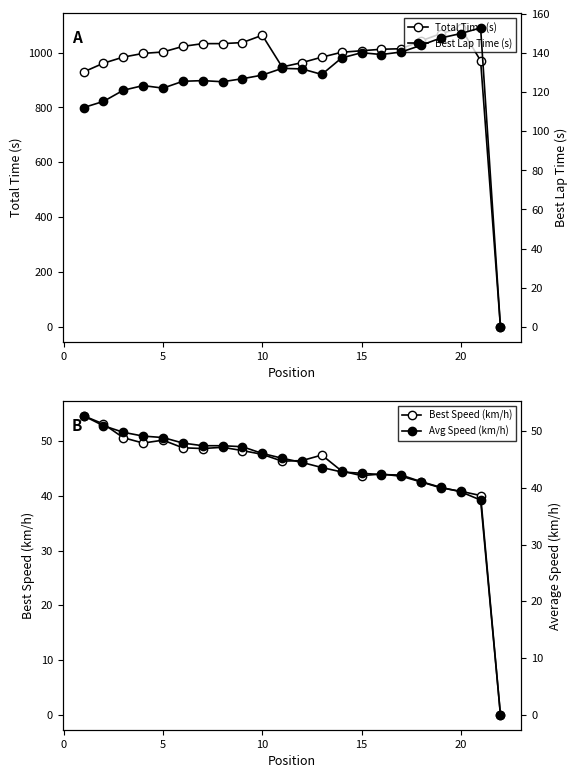

What is the sum of all Best Speed (km/h) values?

981.0